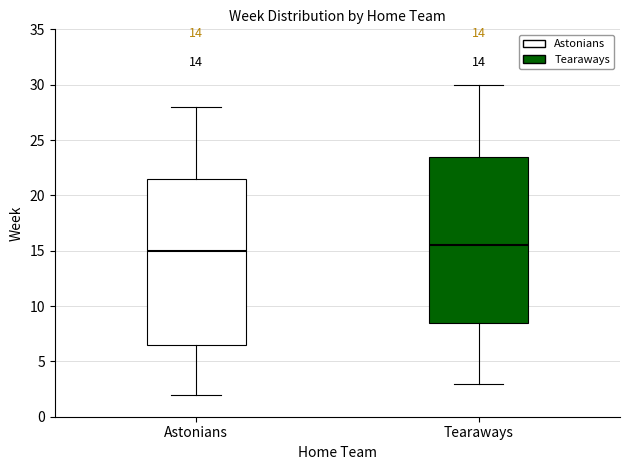

Which box has the highest median line?

Tearaways